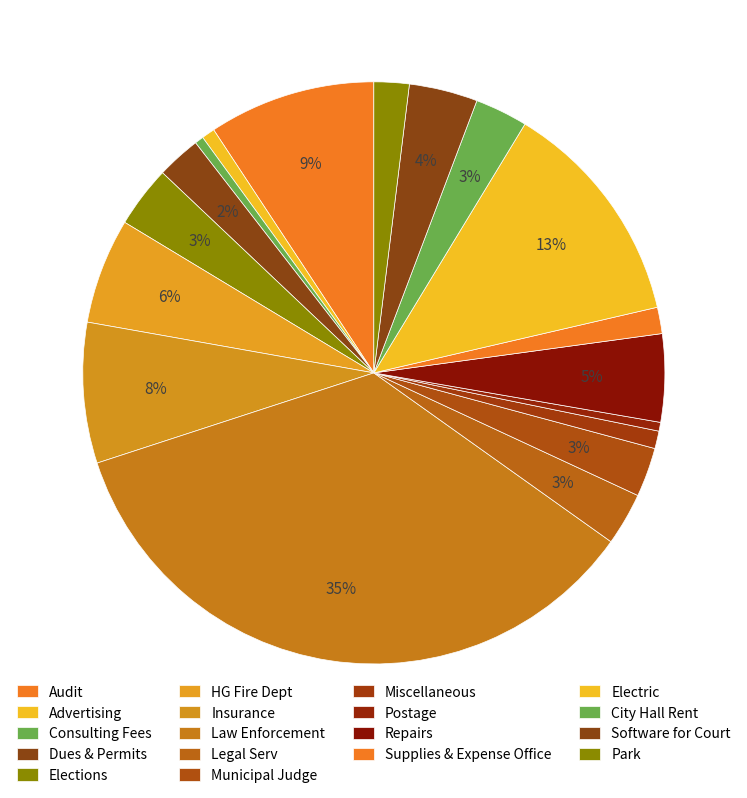

Count the number of slices in the pie.

18